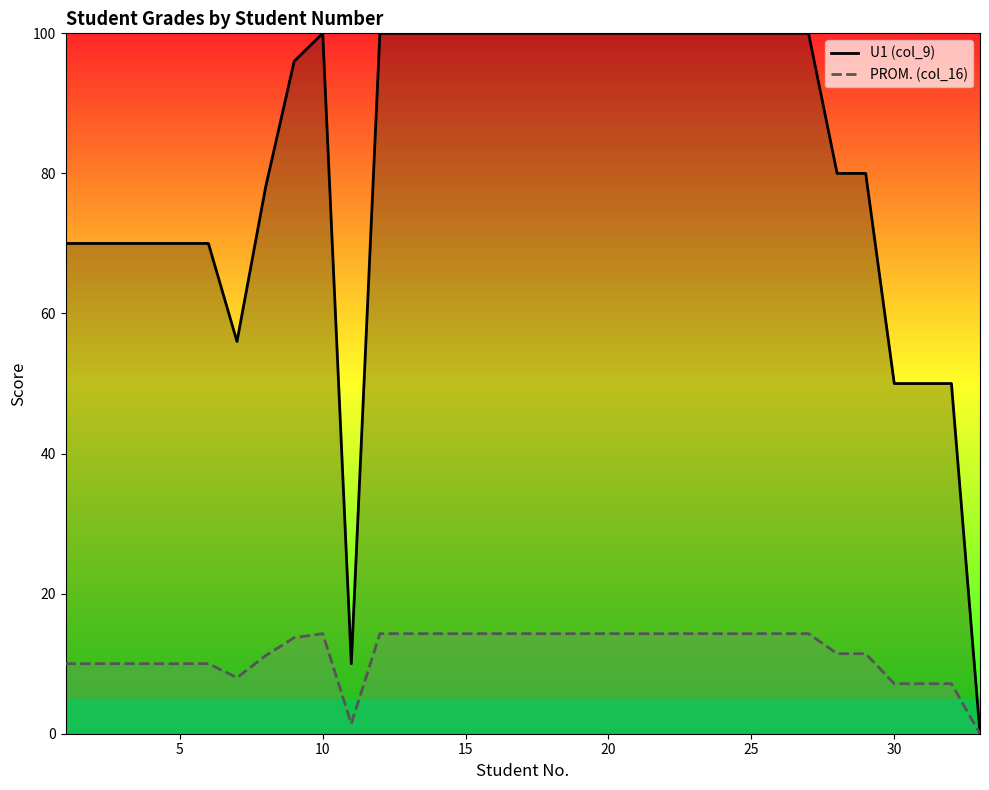

Which series has the largest total across all categories?

U1 (col_9)